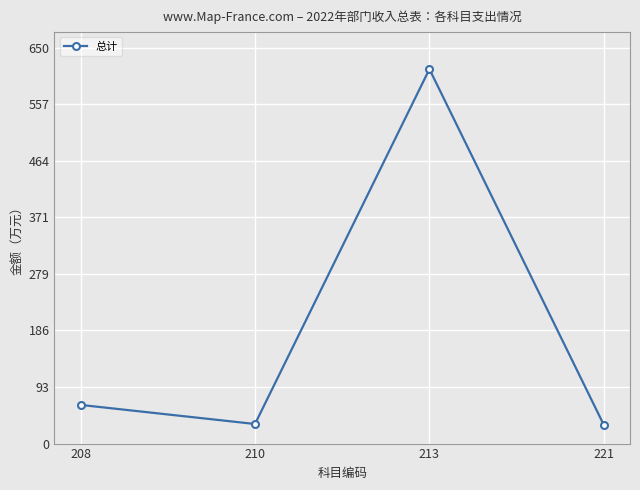

What is the value of the 4th point from the left?

30.6